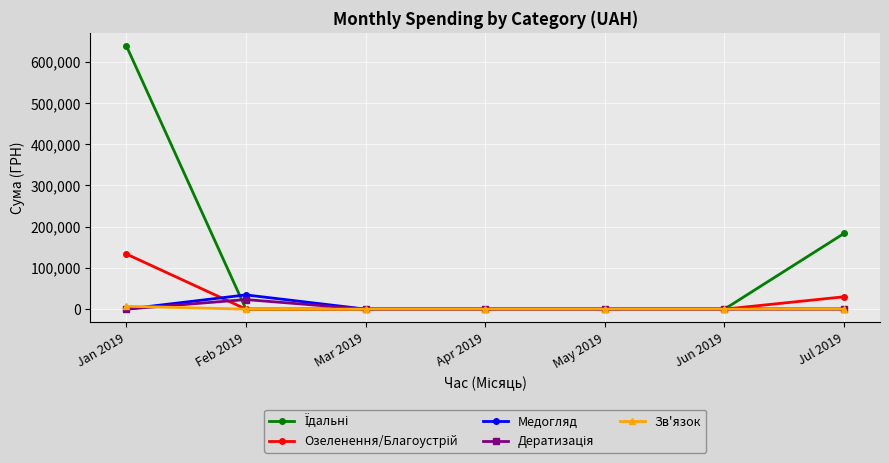

How many lines are shown in the chart?

5